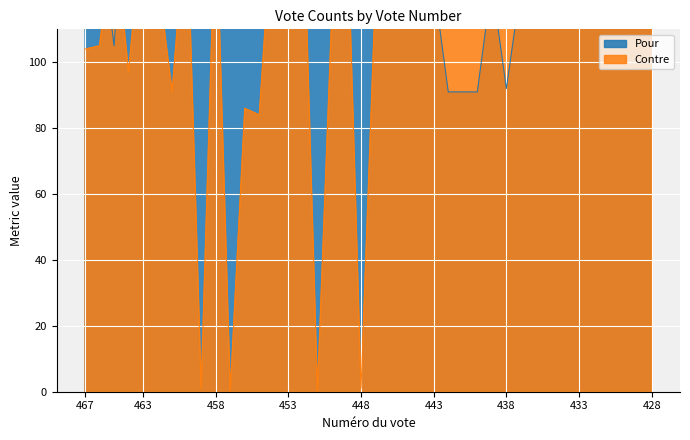

Between 431 and 430, which series saw the biggest shift?

Pour